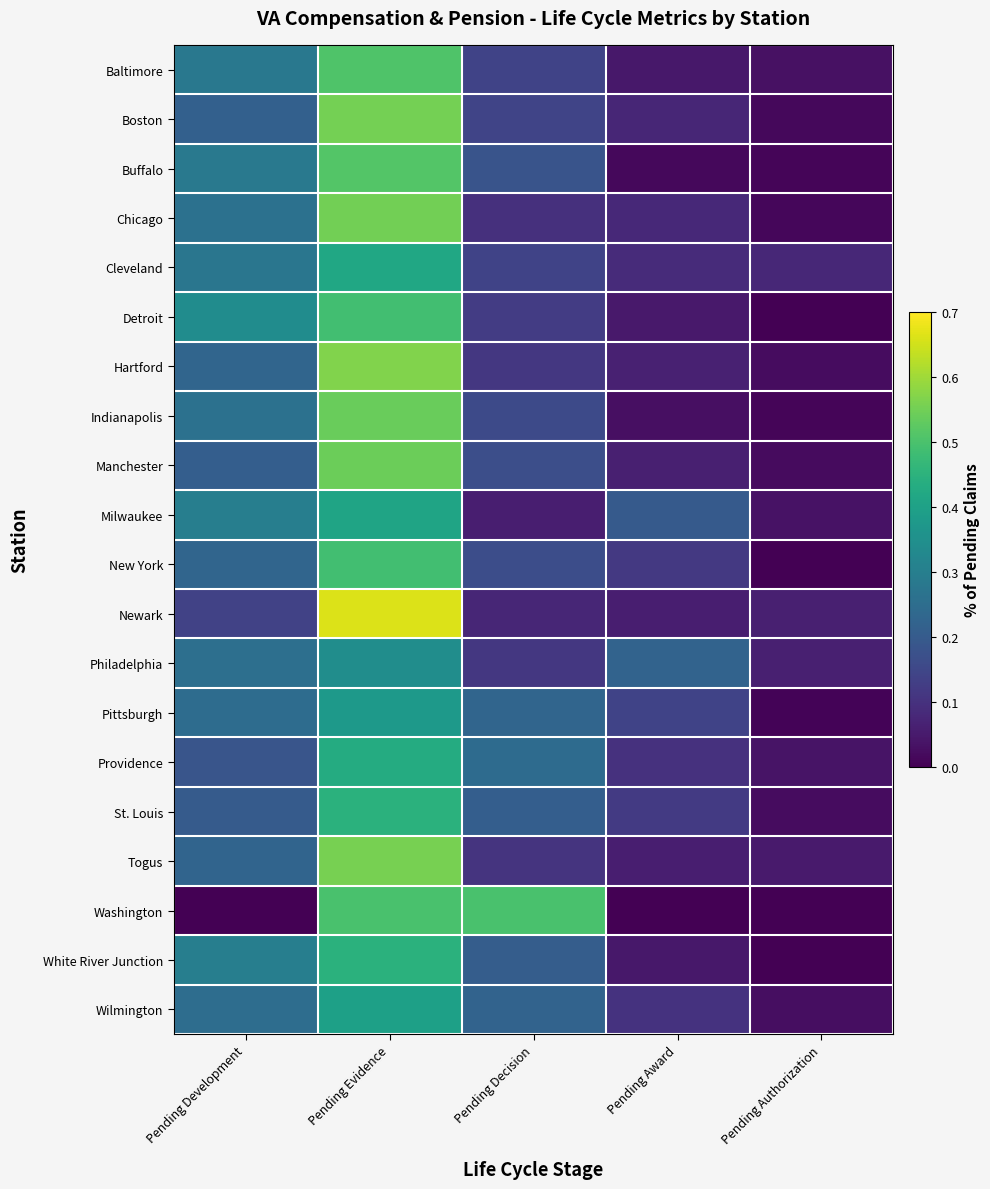

Which label corresponds to the smallest value in the chart?

Pending Authorization